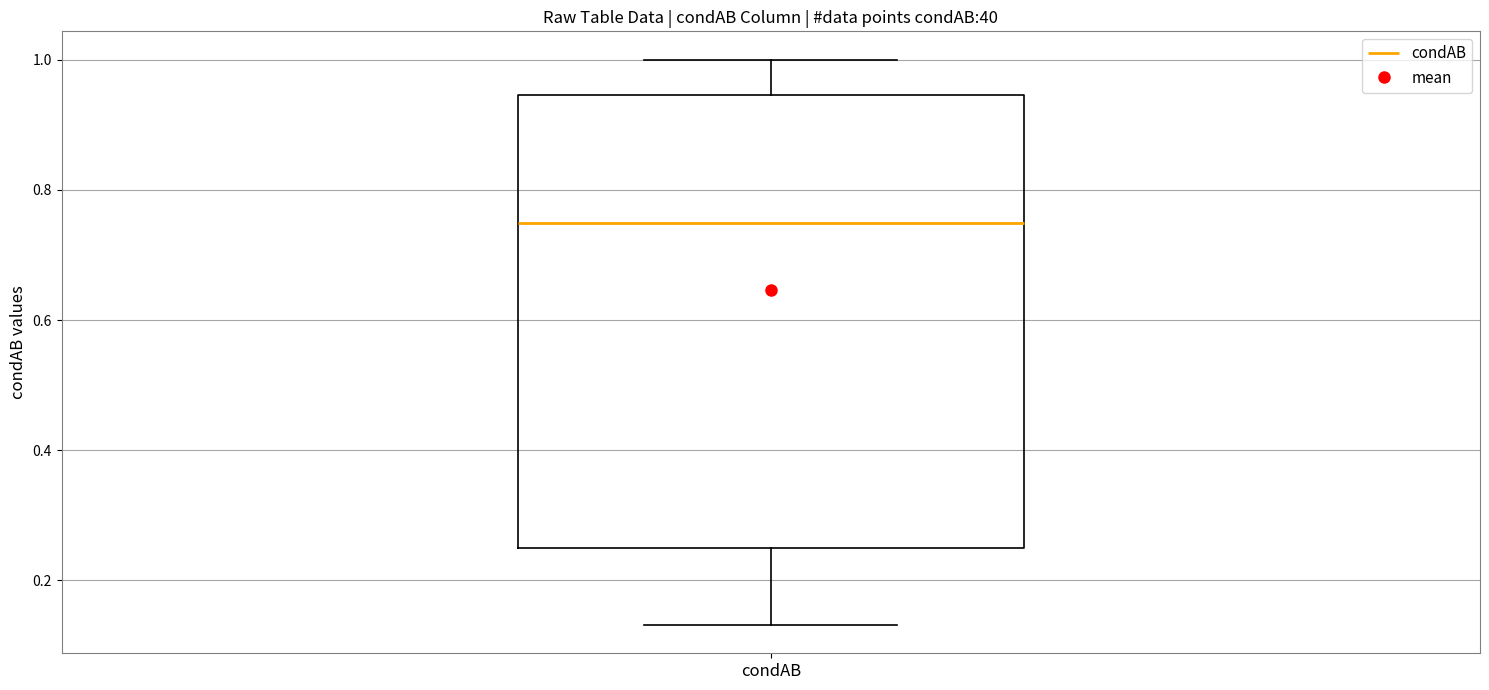

Transcribe this box plot: give where the median line is, the range the box spans, and where the two whiskers end, as read against the y-axis. The values are not printed on the chart, so give them approximately, as read against the axis.

median 0.74, box 0.26 to 0.94, whiskers 0.14 to 1.00